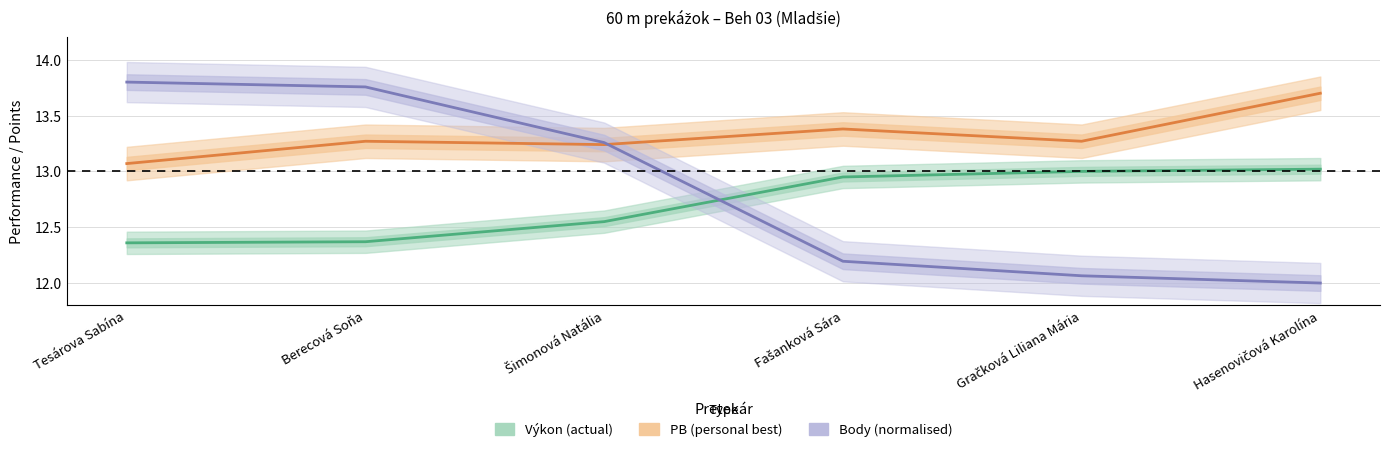

True or false: Výkon (actual) has a value of 13.0 at Gračková Liliana Mária.

True